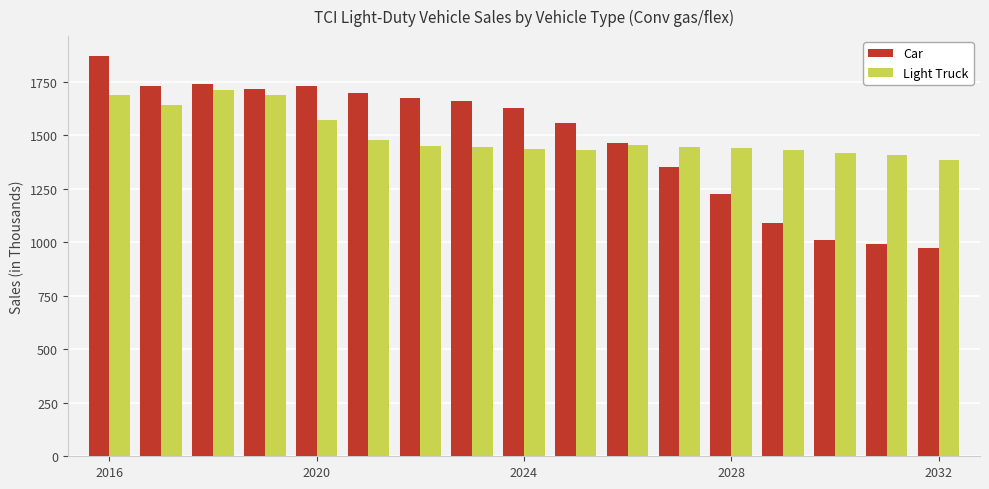

Rank the series by their average value, from highest to lowest.

Light Truck, Car